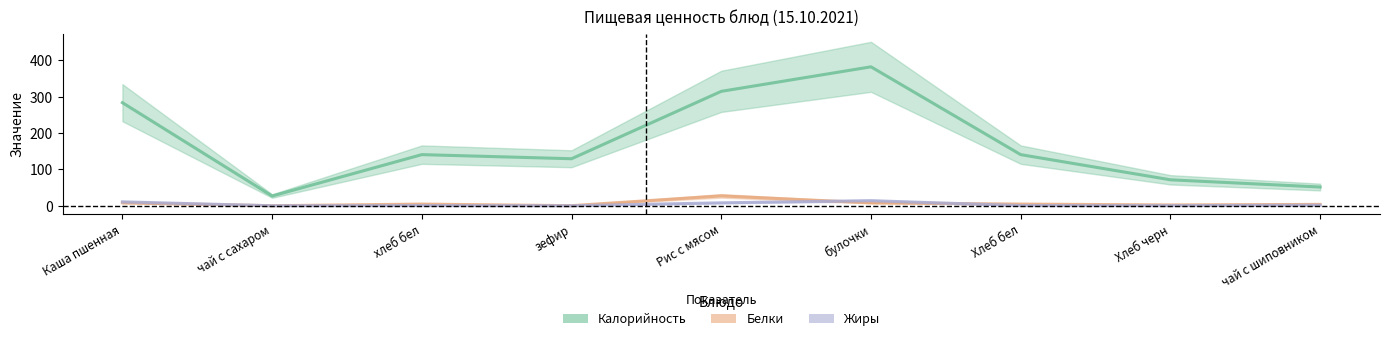

What is the total value across all series at Рис с мясом?

349.9